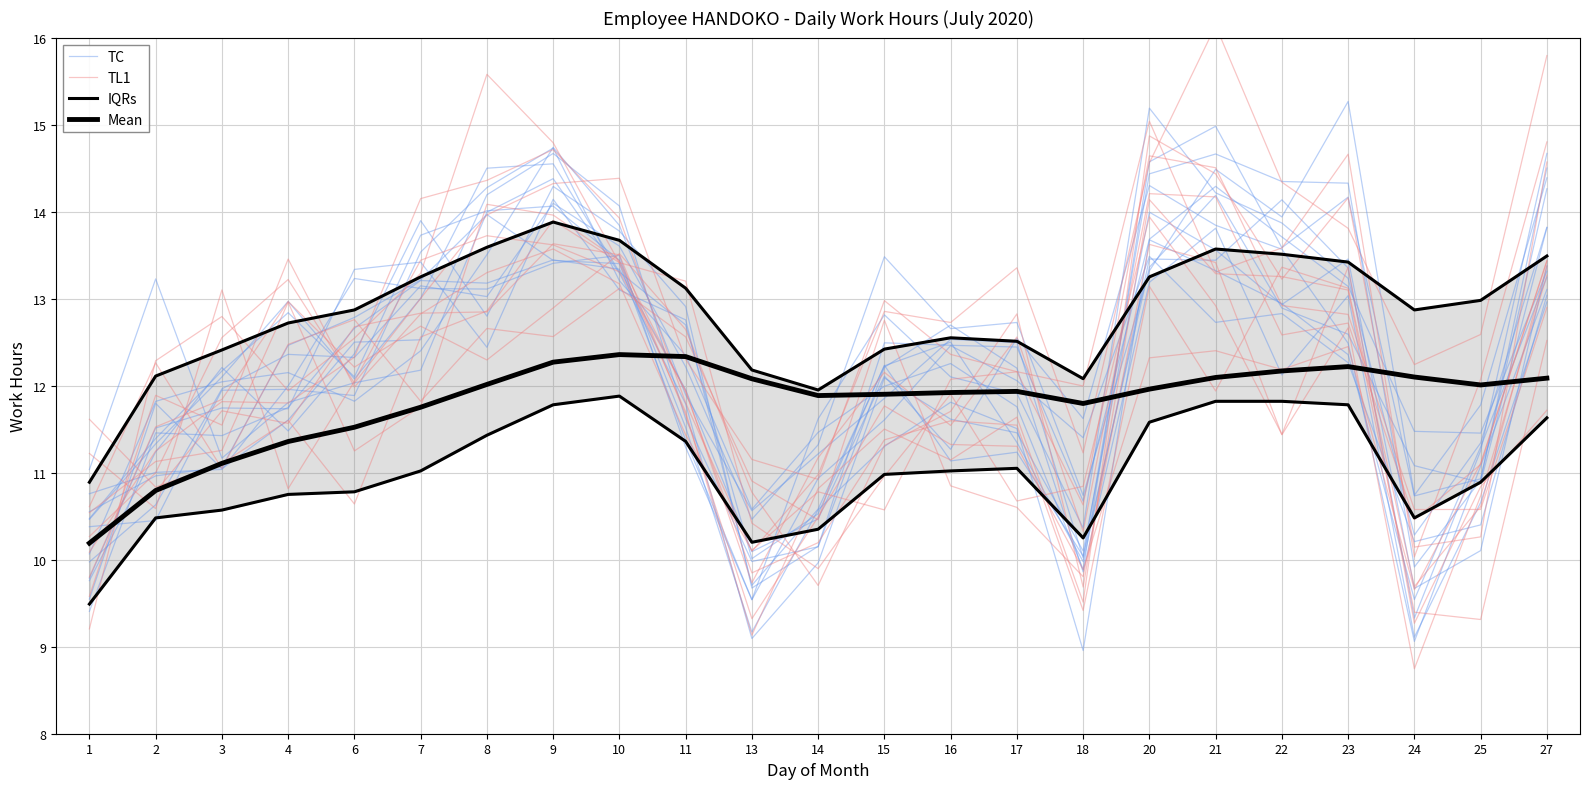

At which category is the sum across all series the highest?

9